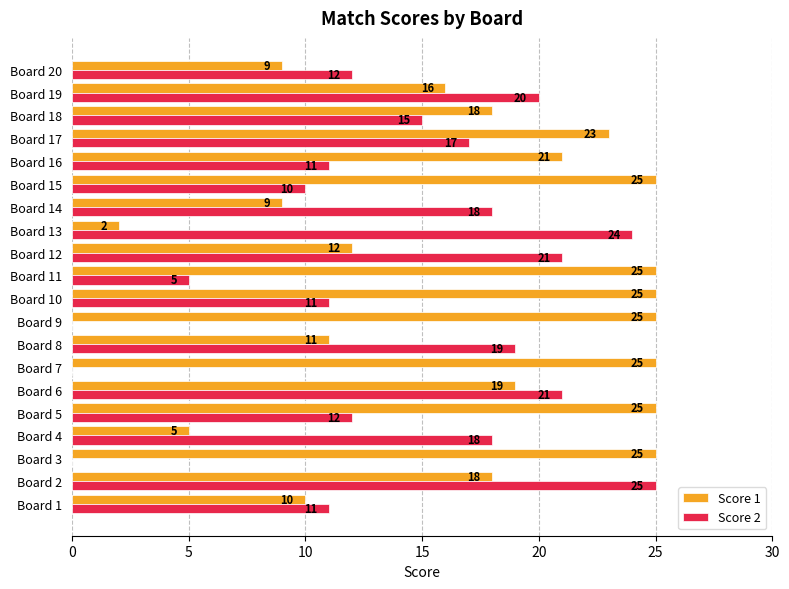

What is the total value across all series at Board 17?

40